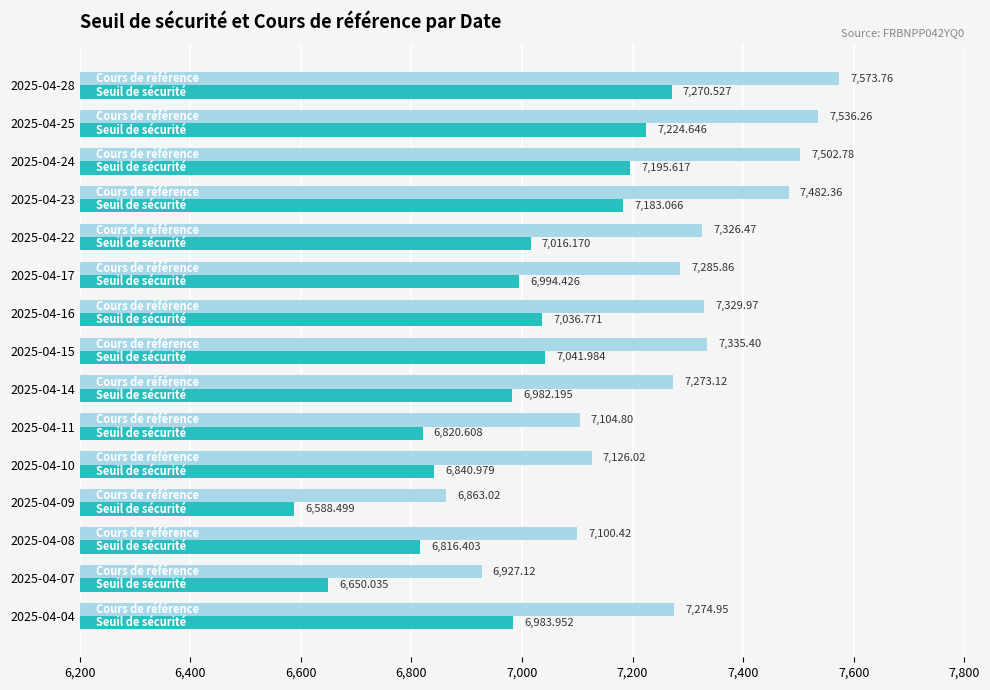

At which category is the sum across all series the highest?

2025-04-28